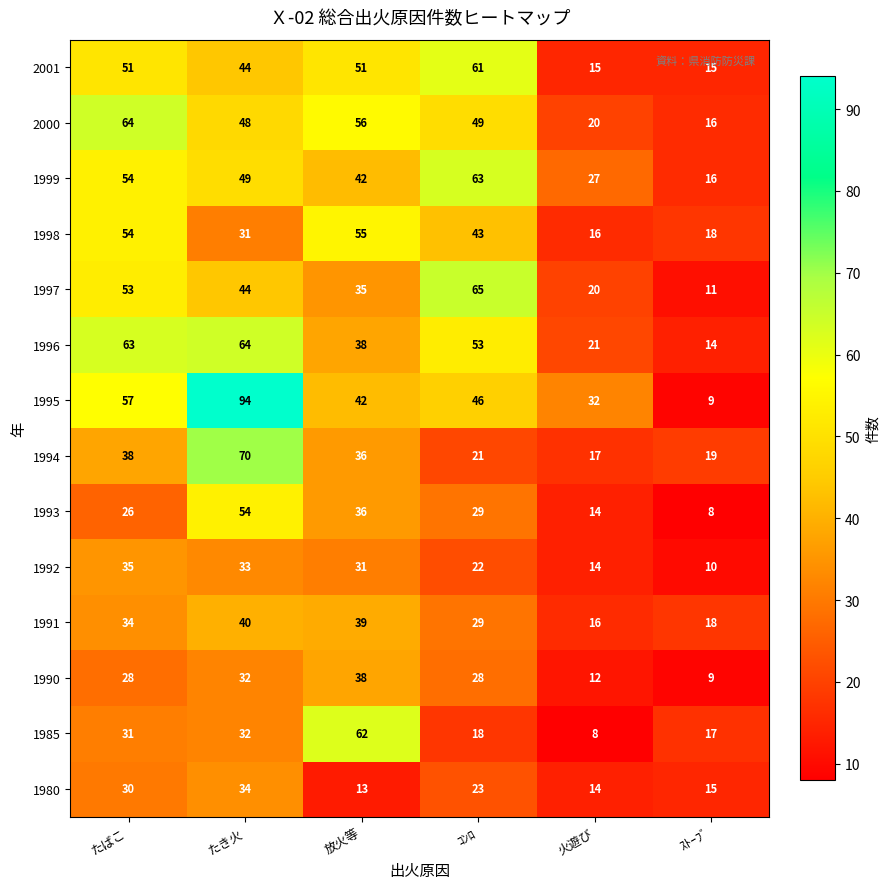

What is the sum of the 2000 values at ｽﾄｰﾌﾞ and ｺﾝﾛ?

65